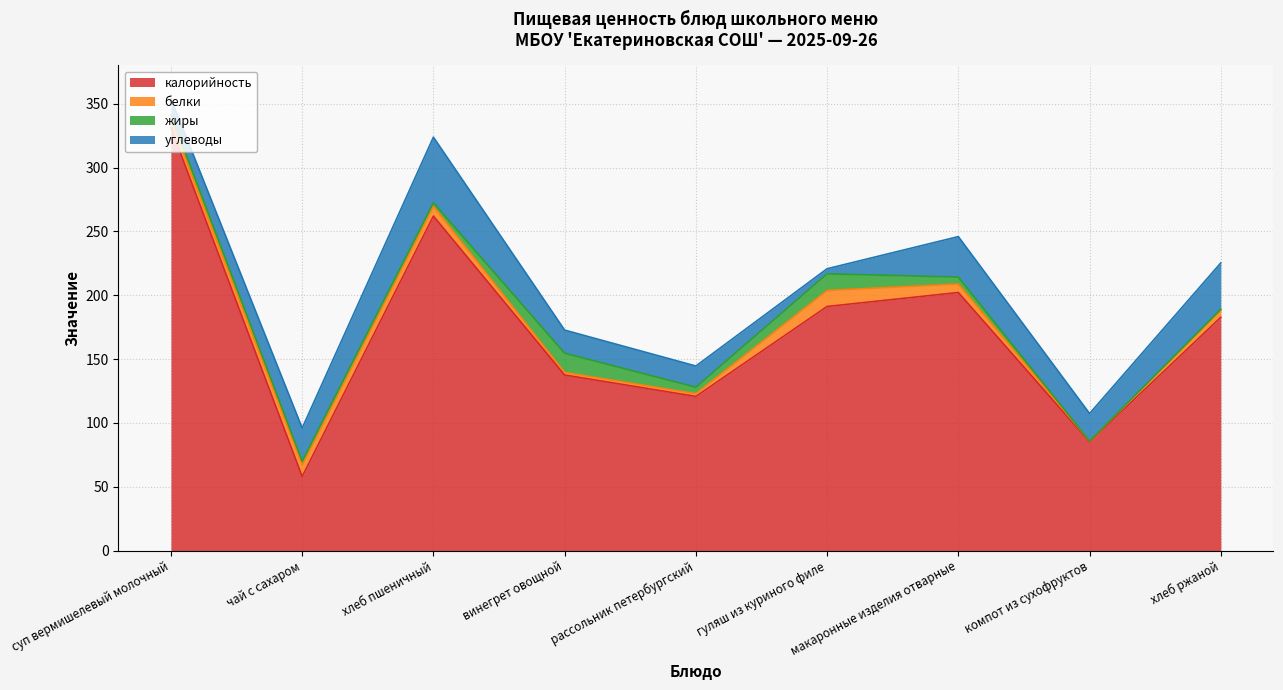

Reading left to right, transcribe all the data shown in this chart.

калорийность: 331.2	58.0	262.0	137.5	120.8	191.2	202.1	85.2	182.7
белки: 5.5	8.9	7.5	2.0	2.1	12.6	6.6	0.5	5.4
жиры: 4.9	3.1	2.9	15.1	5.1	13.0	5.4	0.0	1.0
углеводы: 12.3	26.0	51.4	18.1	16.6	4.0	31.7	21.6	36.2